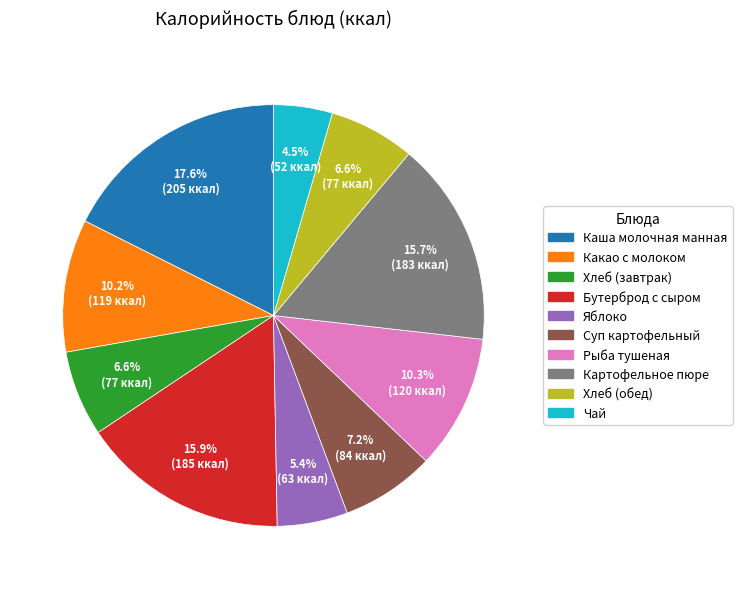

What percentage do Хлеб (завтрак) and Суп картофельный together represent?

13.8%